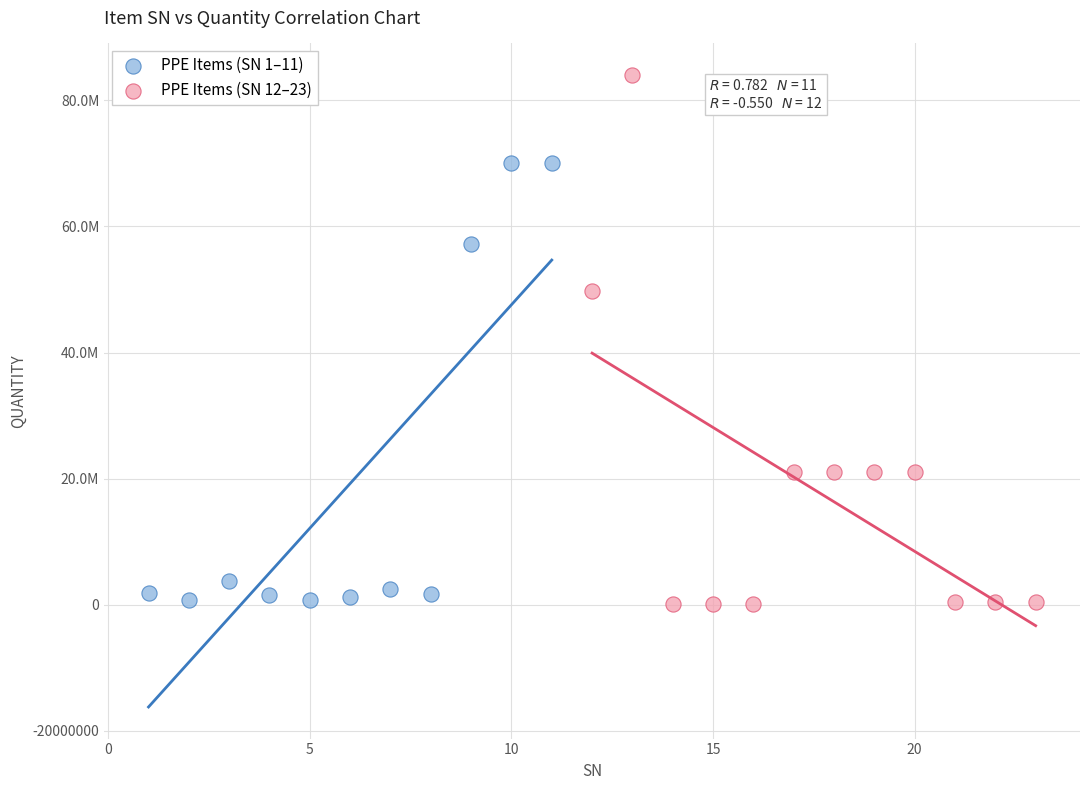

Which series reaches the maximum Y coordinate?

PPE Items (SN 12–23)